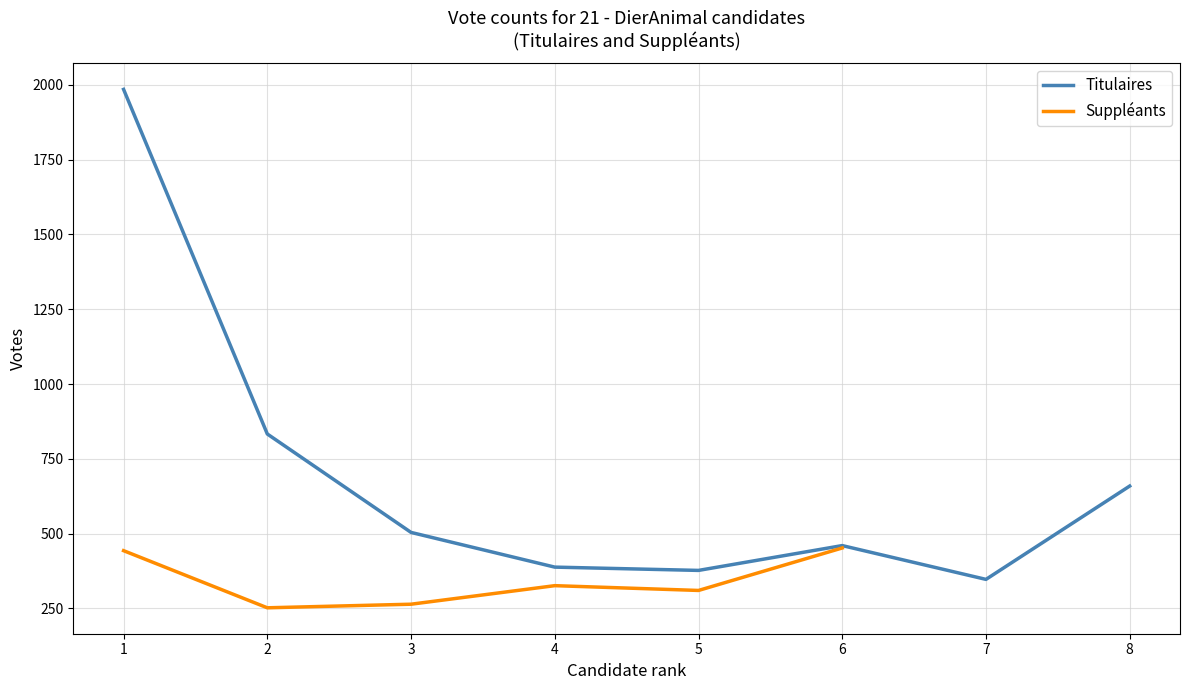

The value of Titulaires at 1 is 1985. True or false?

True